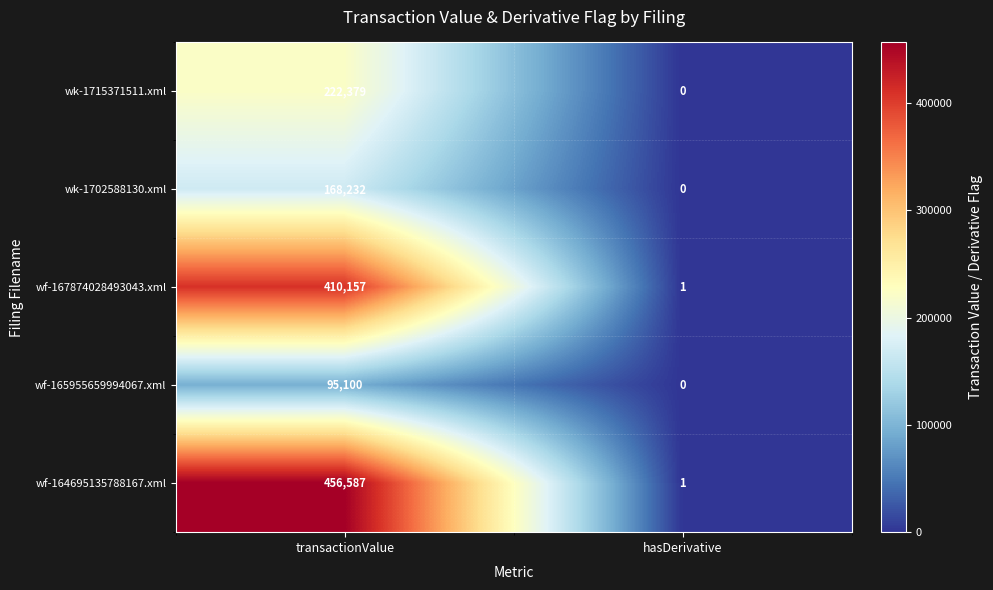

What is the difference between the highest and lowest values at hasDerivative?

1